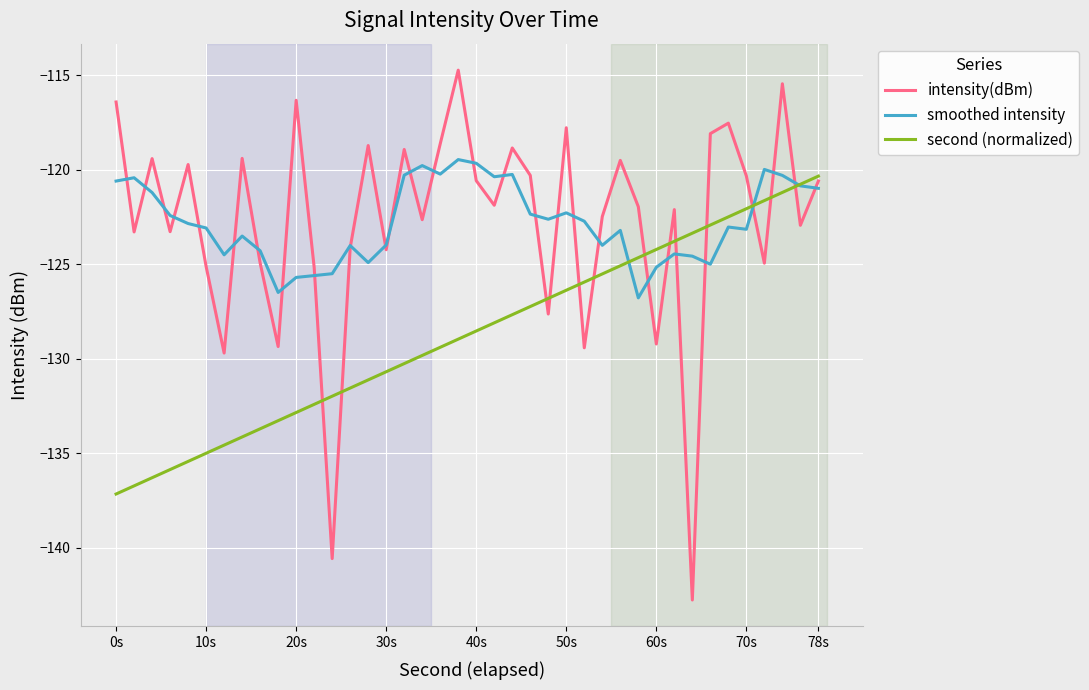

What are all the series names shown in the legend?

intensity(dBm), smoothed intensity, second (normalized)